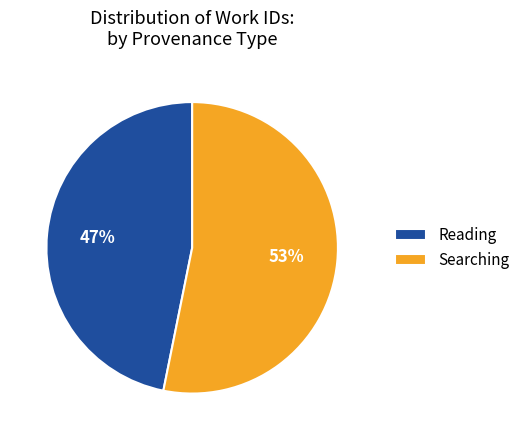

To the nearest percent, what is the average slice percentage?

50%